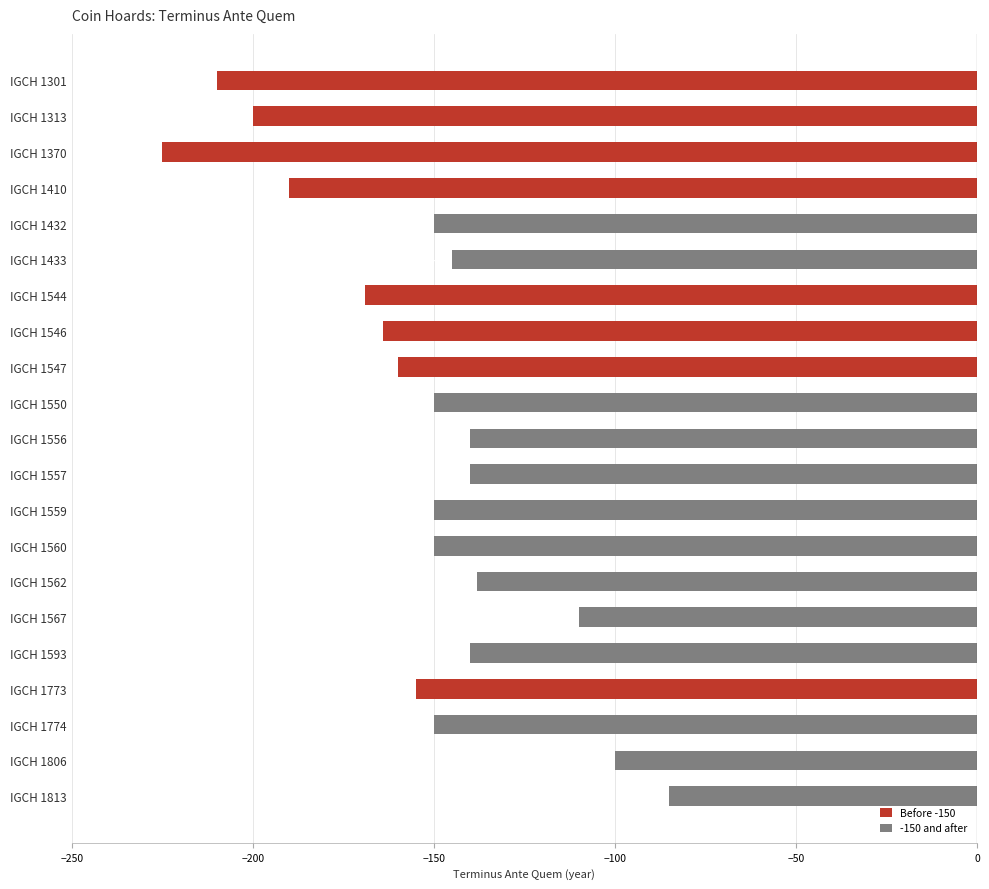

Which category has the highest value across all series?

IGCH 1813